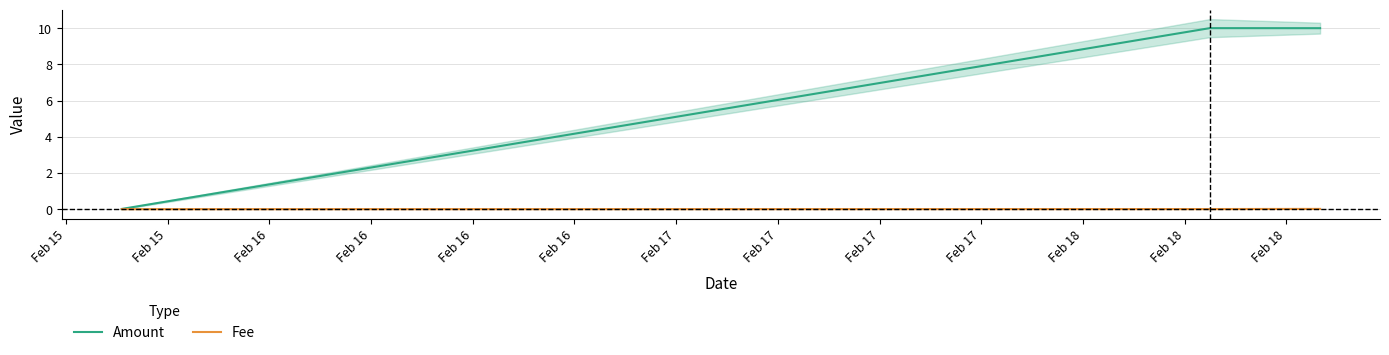

Count the Fee values in the range 0 to 1.

3